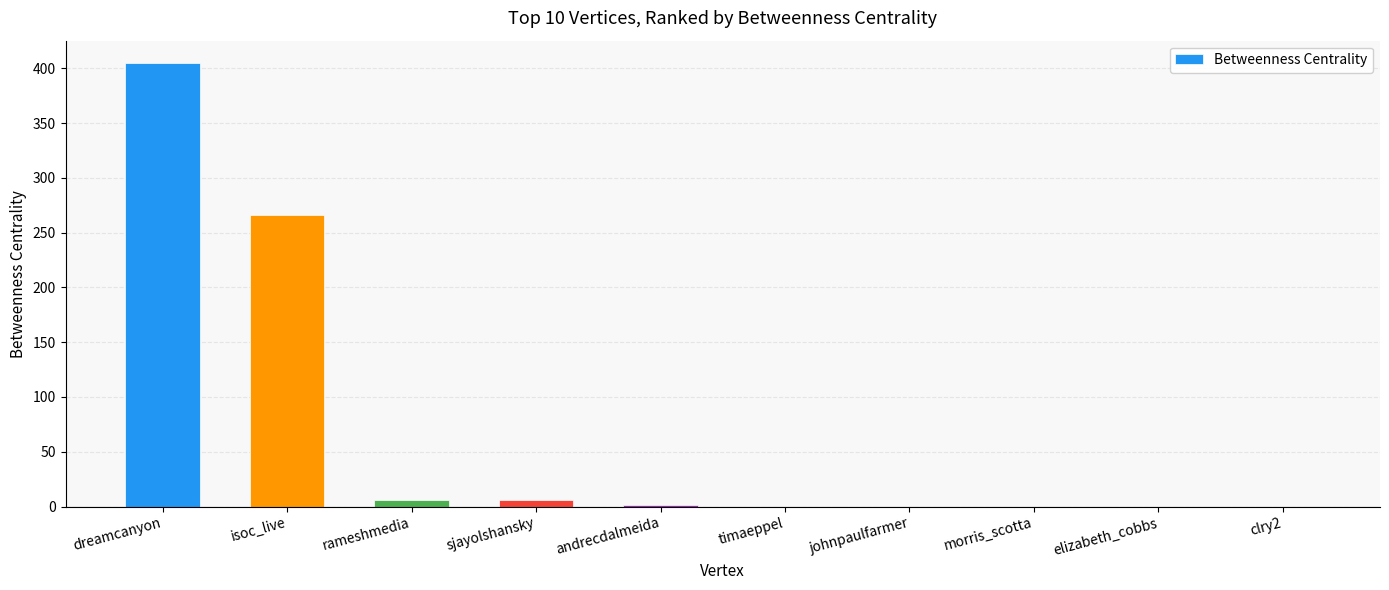

What is the sum of all values?

684